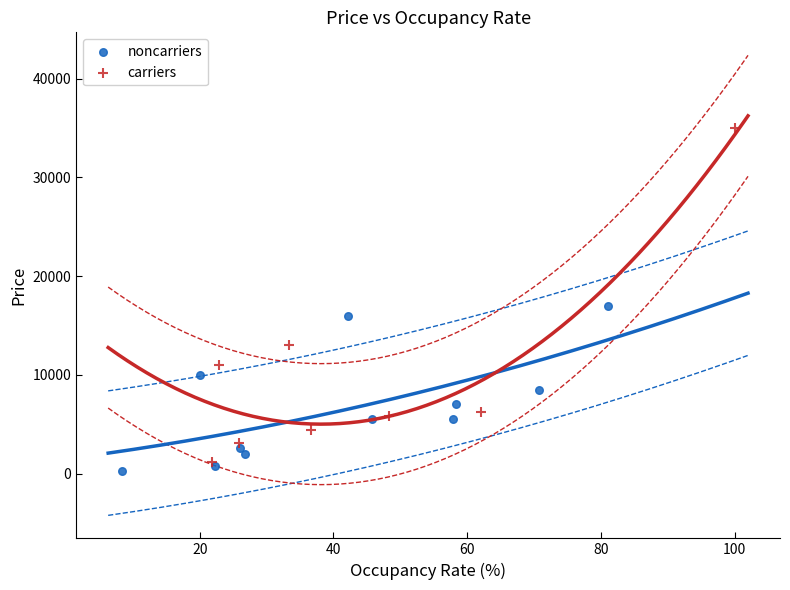

Which series contains the highest Y value?

carriers